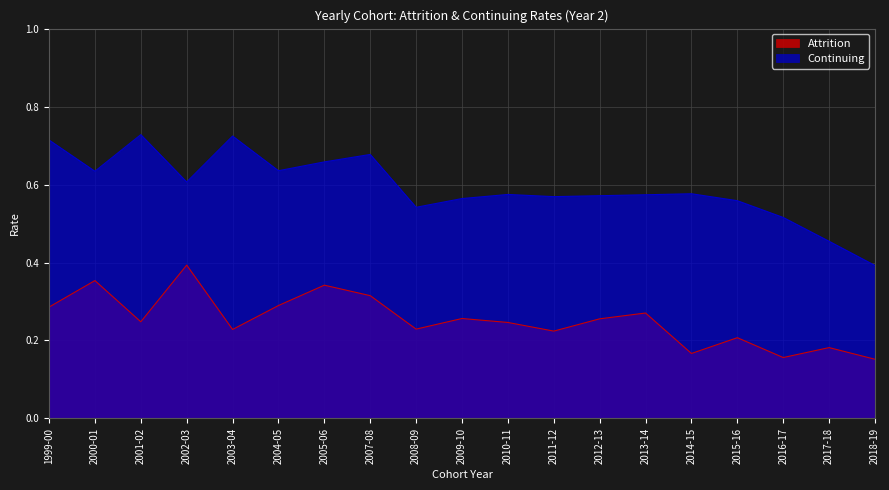

Is the value of Continuing at 2011-12 greater than the value of Attrition at 1999-00?

Yes